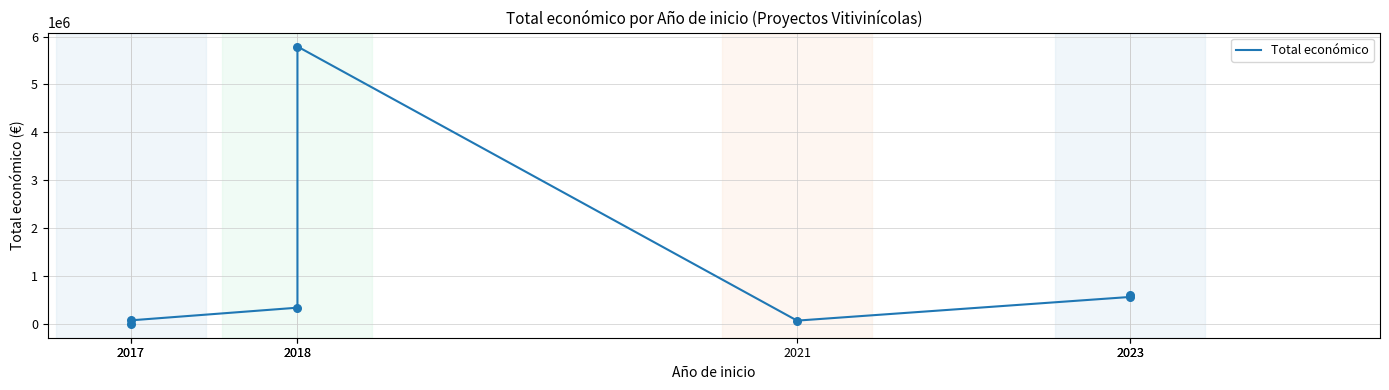

What is the change in value from 2021 to 2023?

+494133